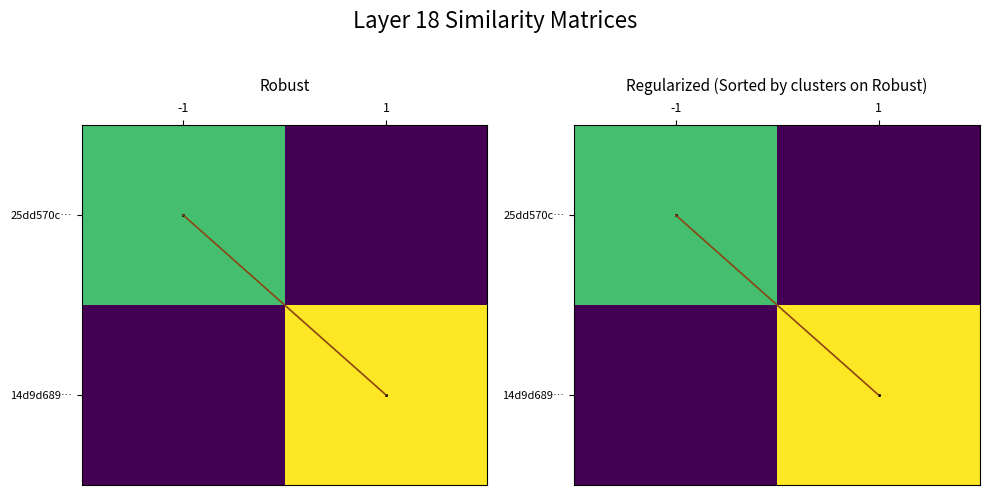

Which series has the largest total across all categories?

14d9d689…